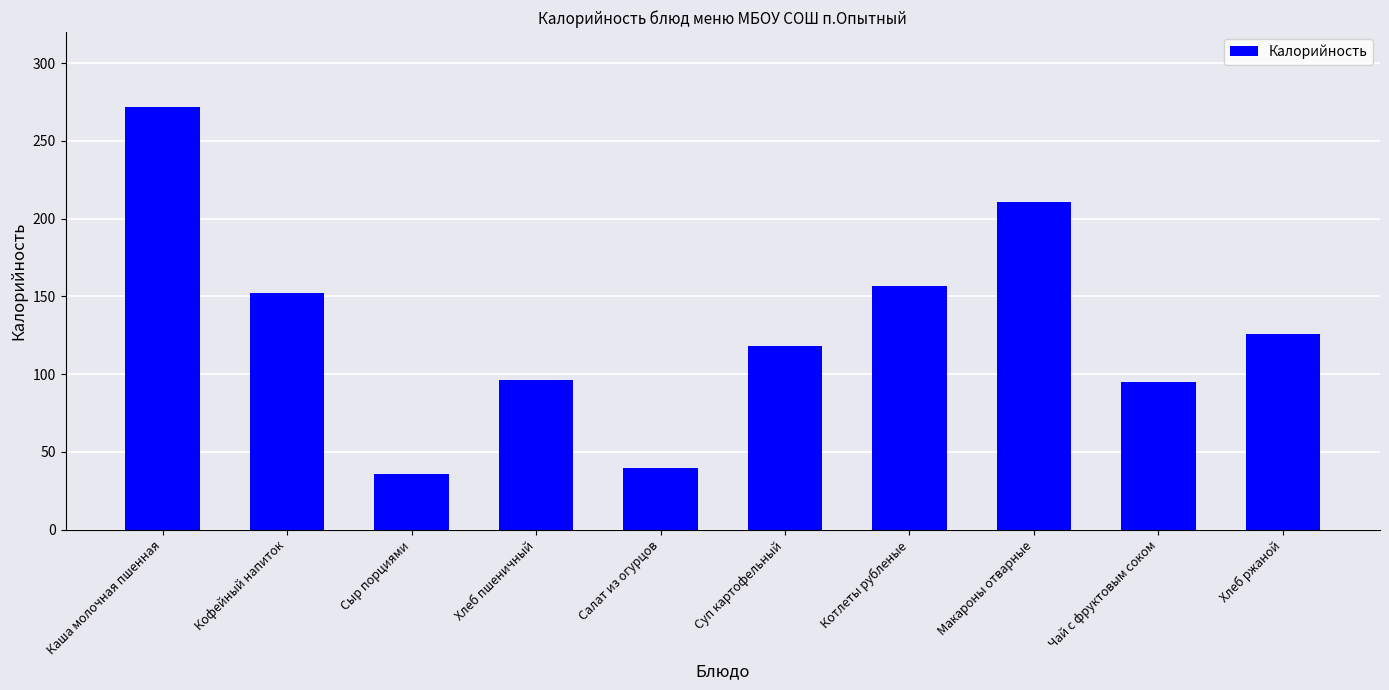

What is the minimum value shown in the chart?

36